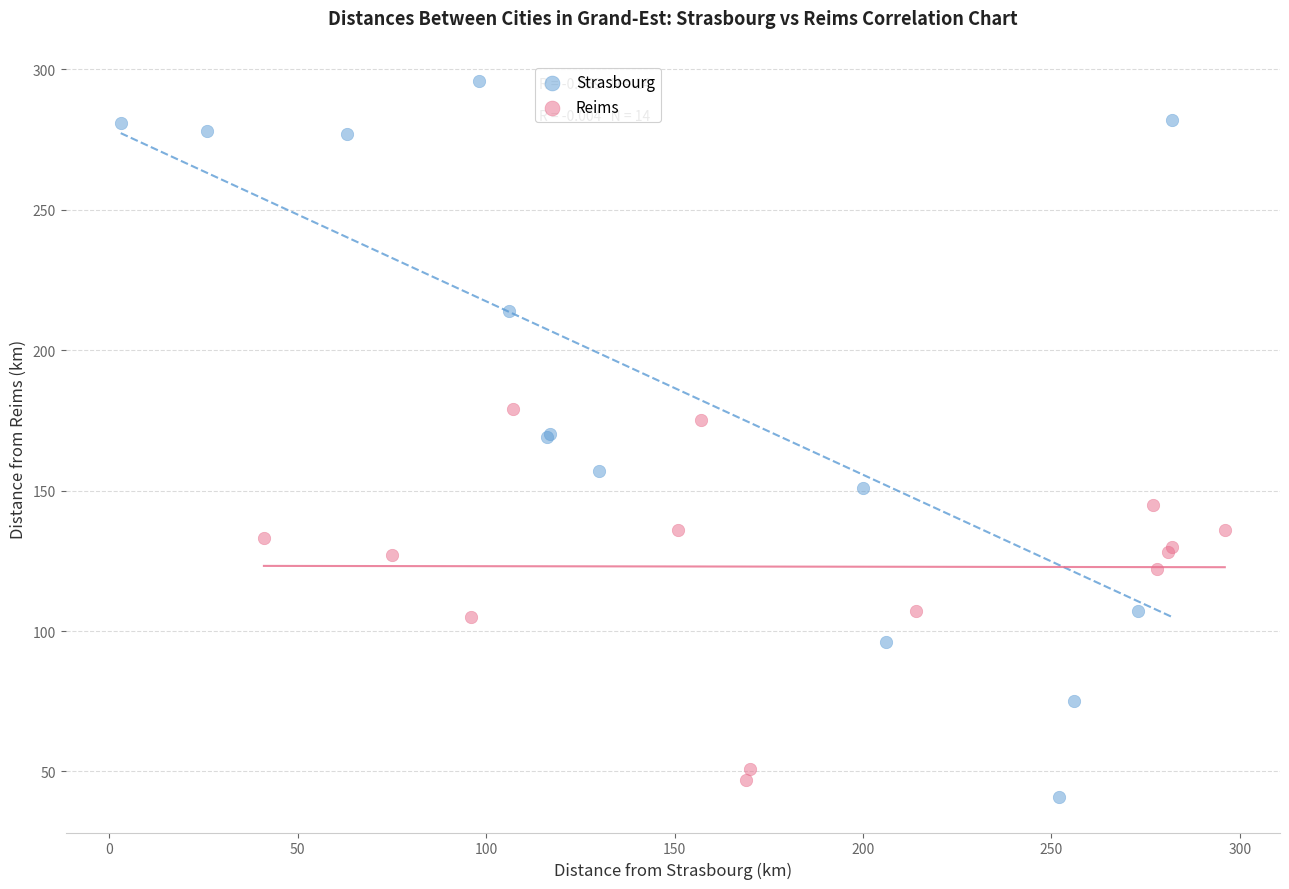

Which series has the largest Y range (max minus min)?

Strasbourg